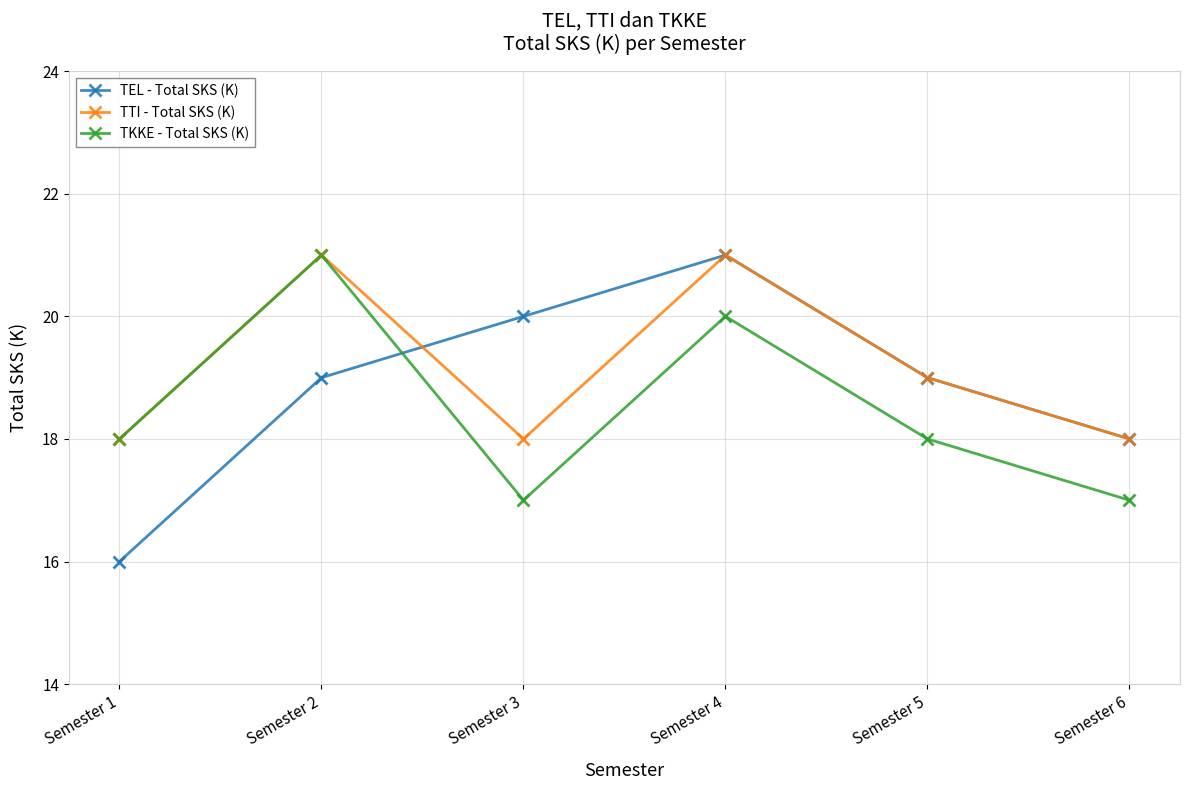

At which category is the sum across all series the highest?

Semester 4